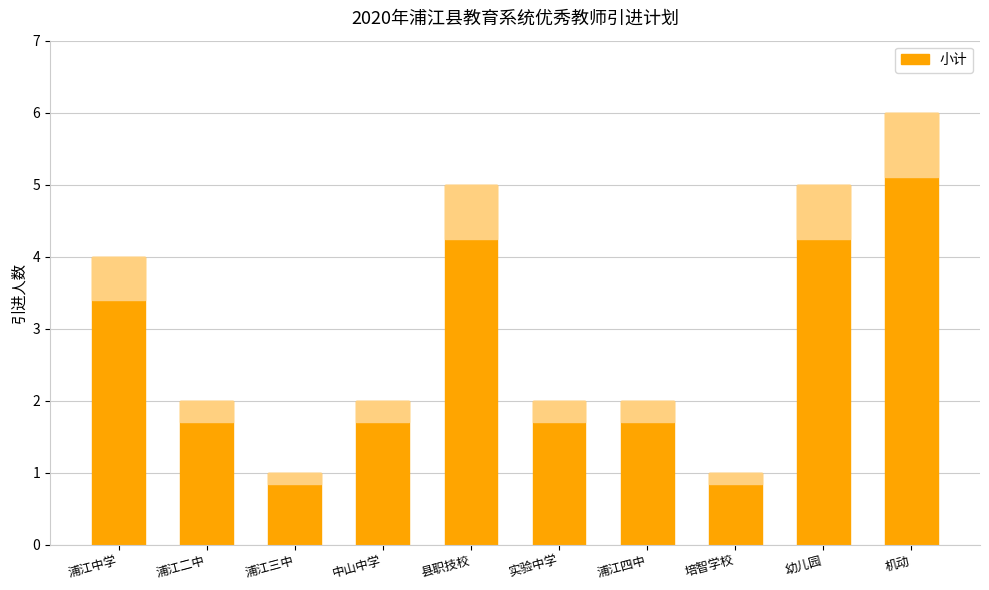

Count the number of categories in the chart.

10